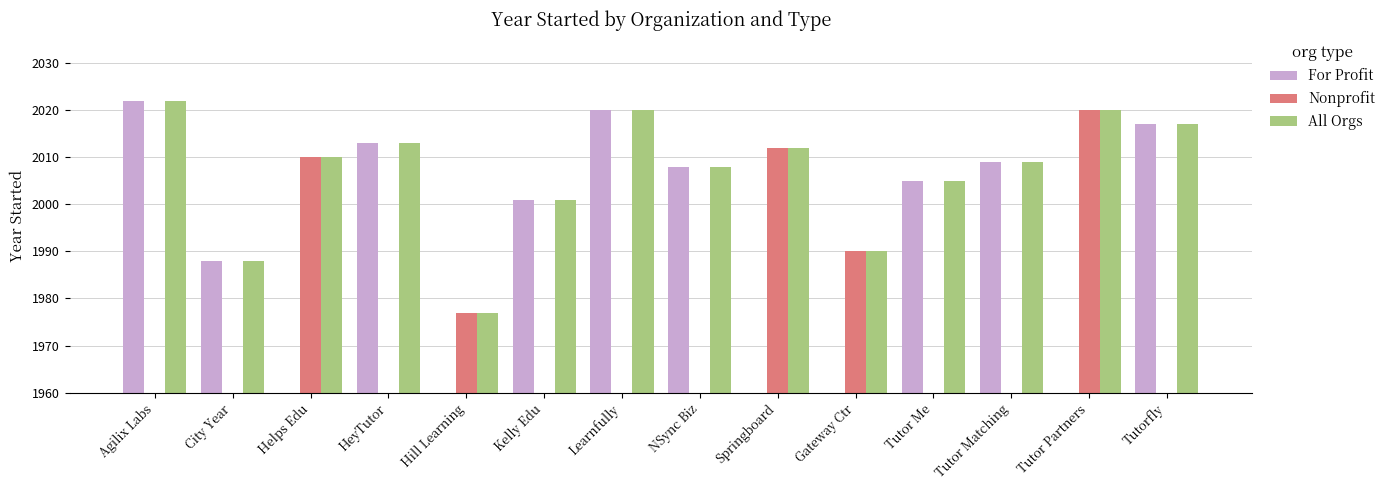

Between Kelly Edu and Tutor Me, which series saw the biggest shift?

For Profit